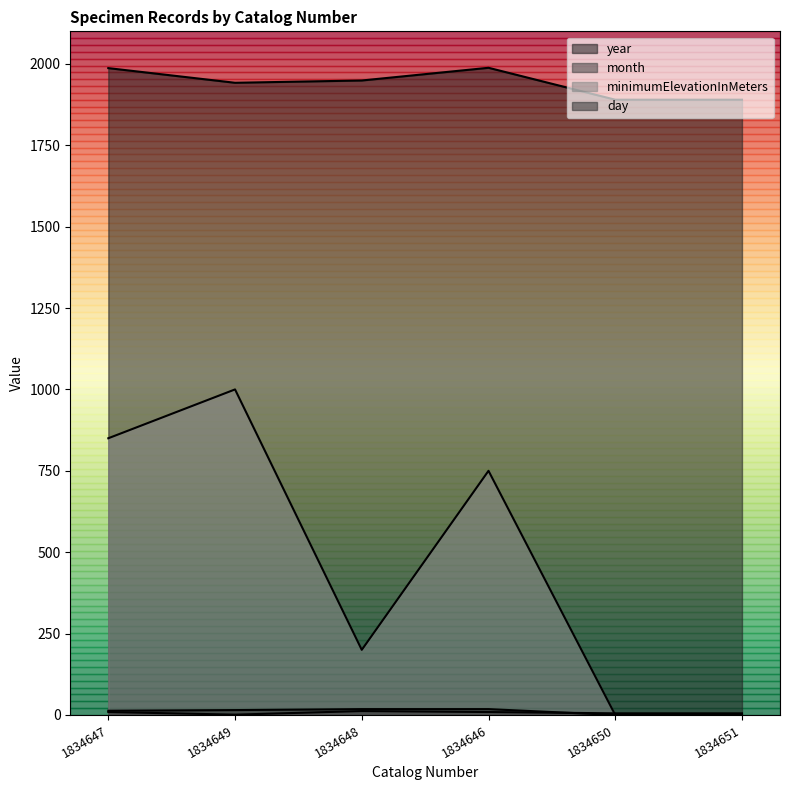

What is the difference between the minimumElevationInMeters values at 1834651 and 1834648?

200